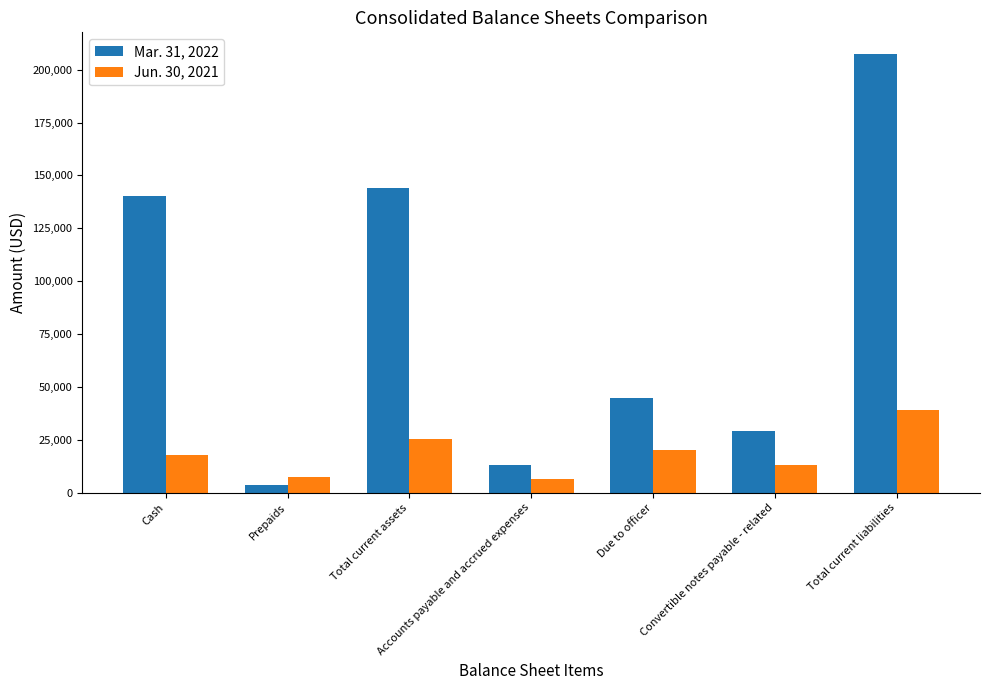

How many categories are shown in the chart?

7